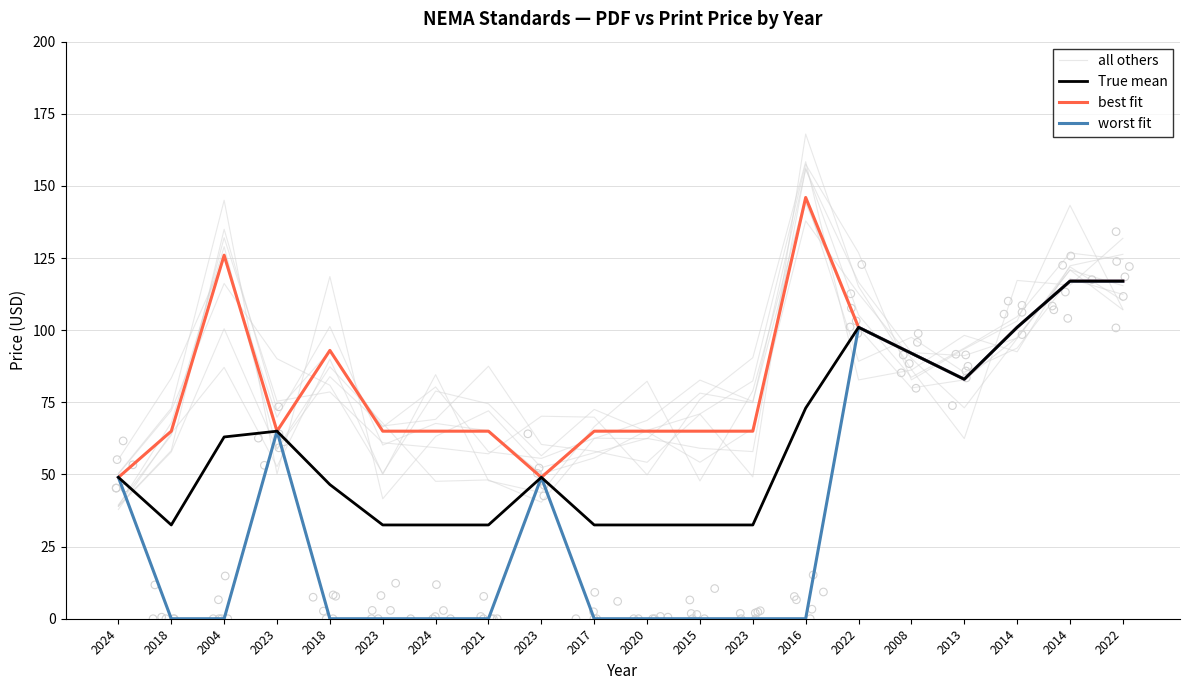

Which series reaches the minimum Y coordinate?

worst fit